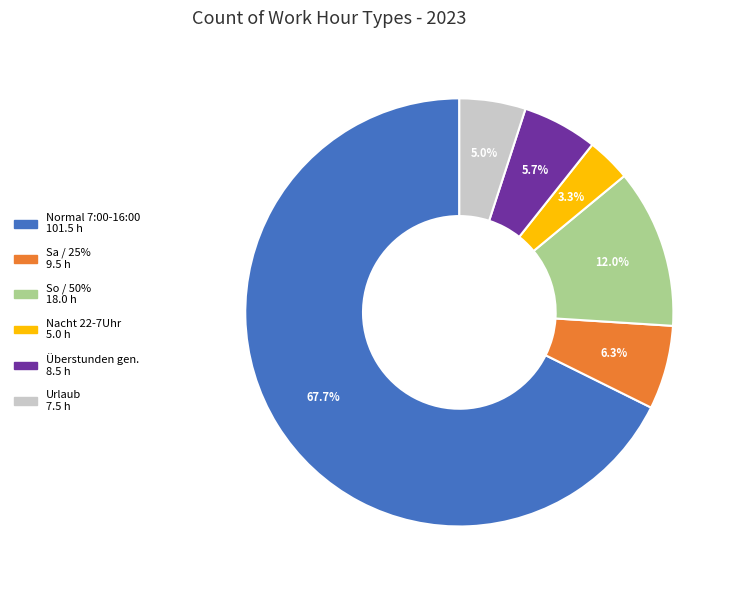

Is there any slice that represents more than half of the pie?

Yes